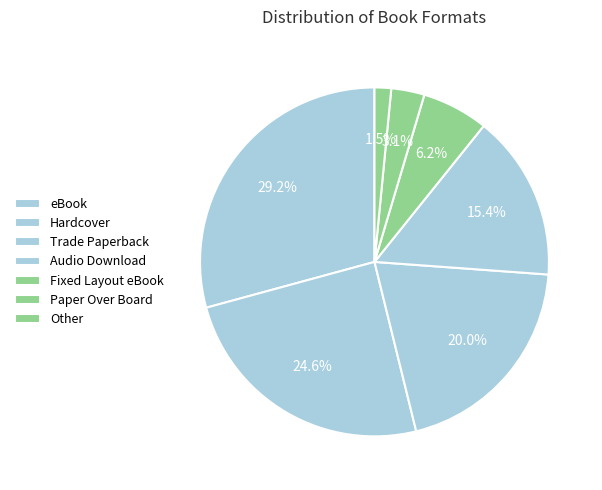

Count the number of slices in the pie.

7